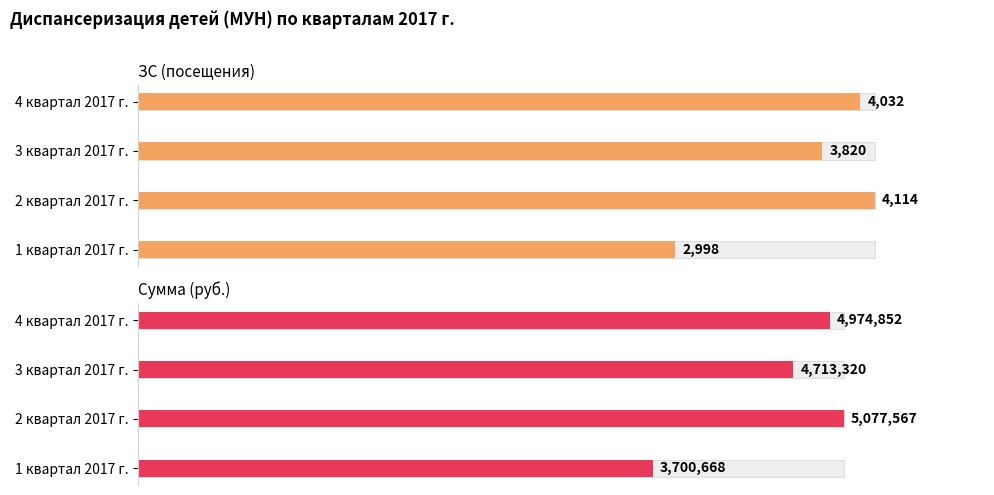

What is the value of the руб. bar at the 4th from the left?

4974852